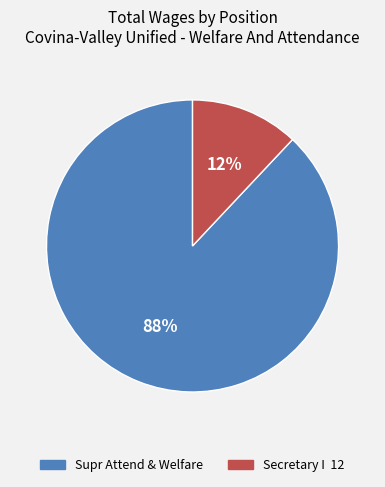

What is the smallest slice in the pie chart?

Secretary I 12